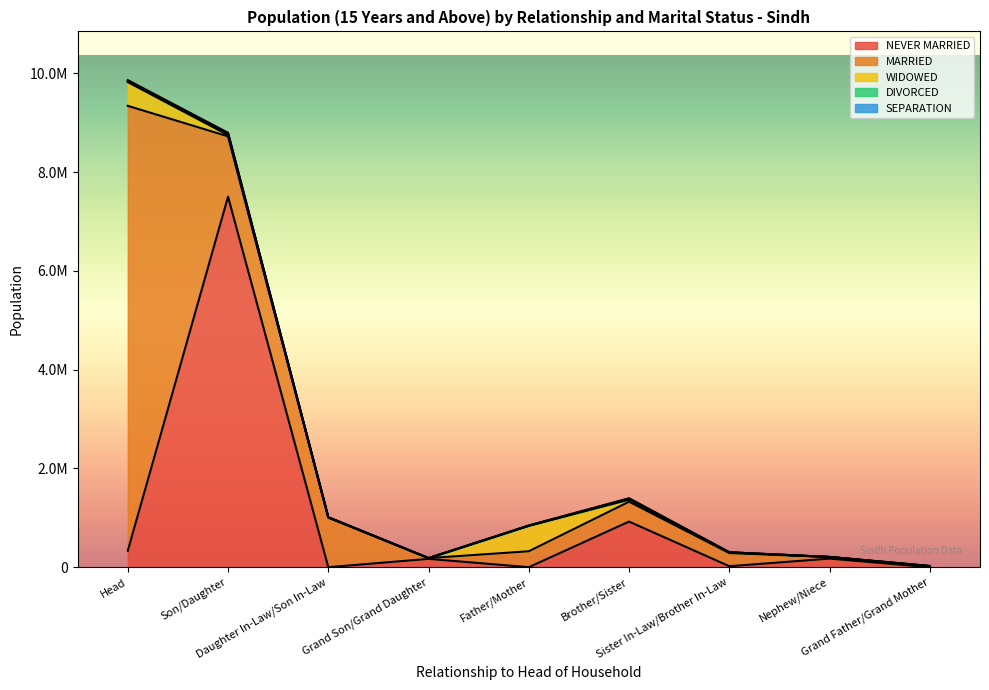

The WIDOWED series shows 248 at Grand Son/Grand Daughter. True or false?

False